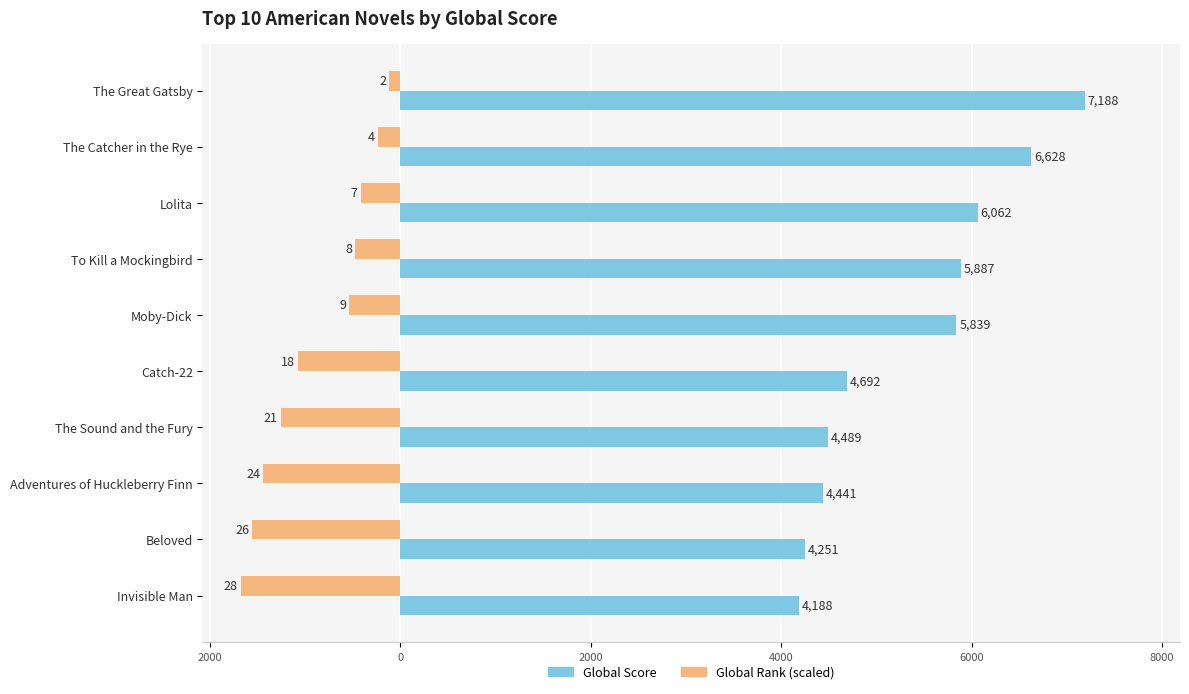

The Global Score series shows 3082 at The Great Gatsby. True or false?

False